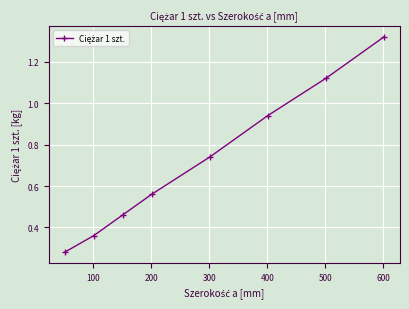

True or false: there are more than 1 points higher than both neighbors.

False